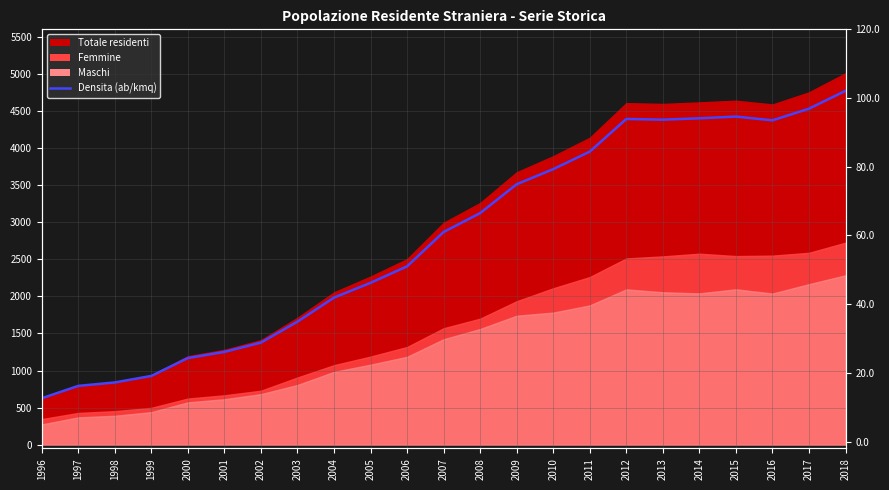

What is the difference between the maximum and minimum values?

89.5